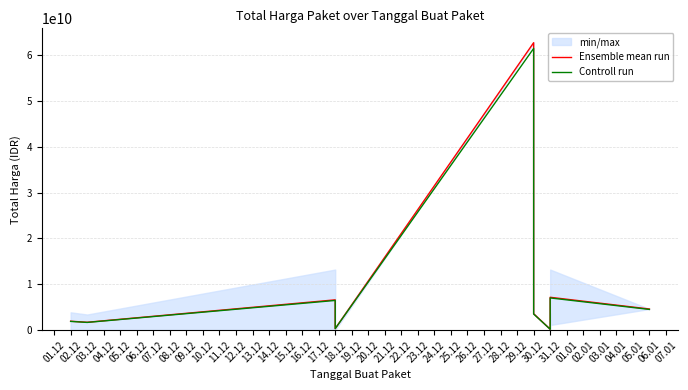

True or false: Controll run and Ensemble mean run intersect in this chart.

False